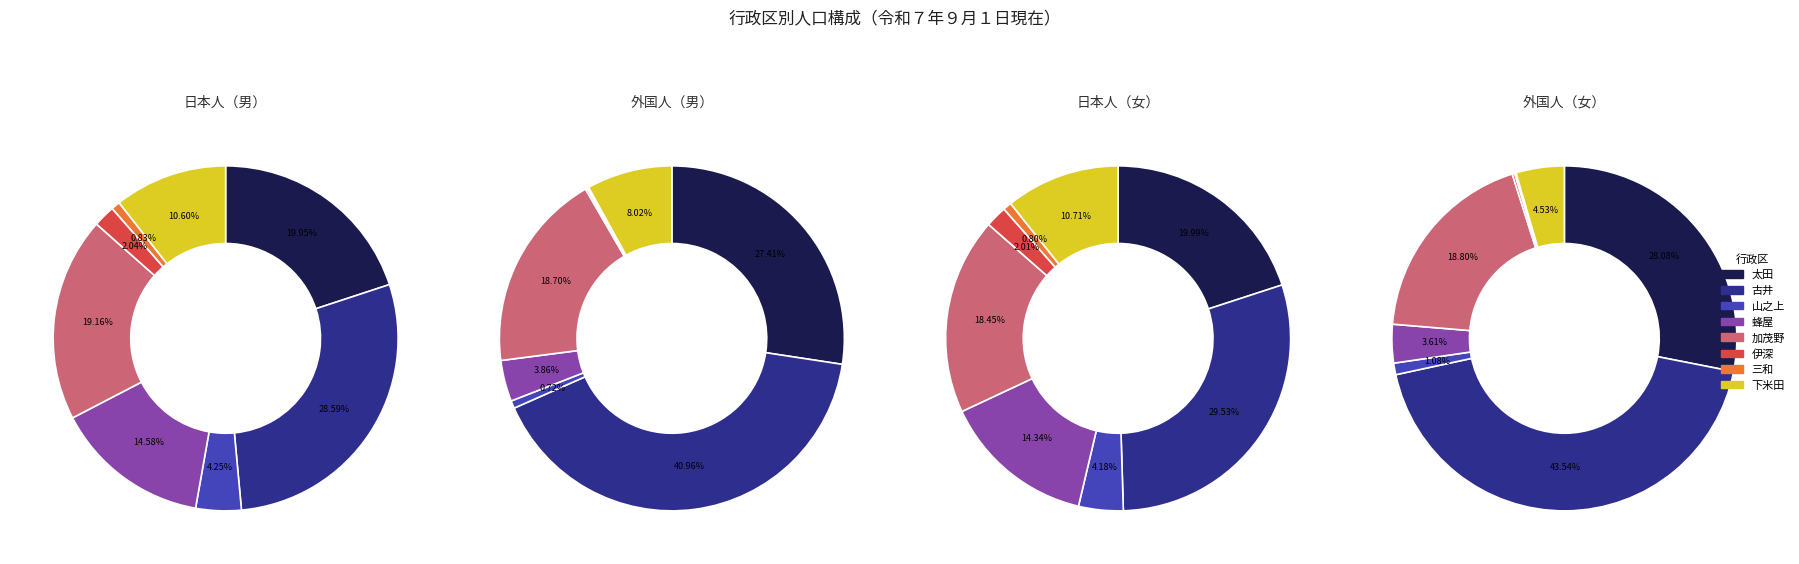

Do 下米田 and 太田 together represent more than half of the pie?

No